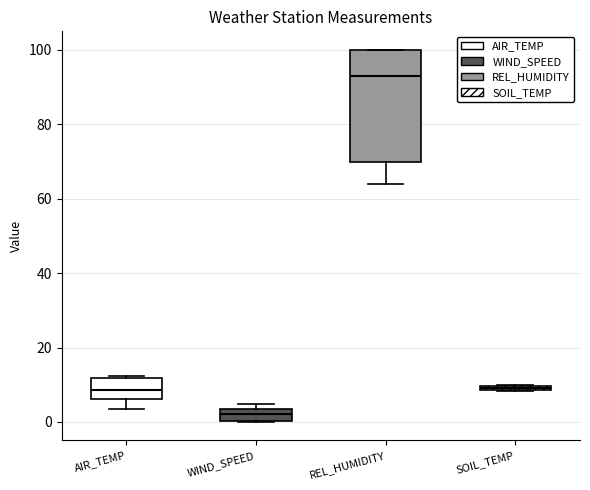

Where is the upper edge of the box for AIR_TEMP on the y-axis? The values are not printed on the chart, so give them approximately, as read against the axis.

12